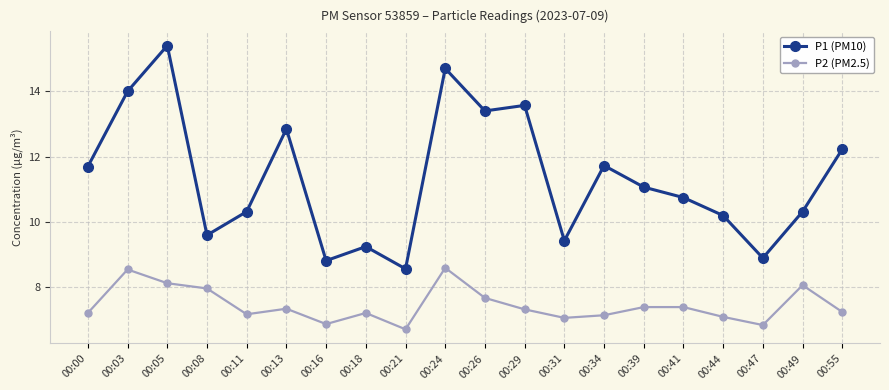

The value of P1 (PM10) at 00:55 is 7.1. True or false?

False